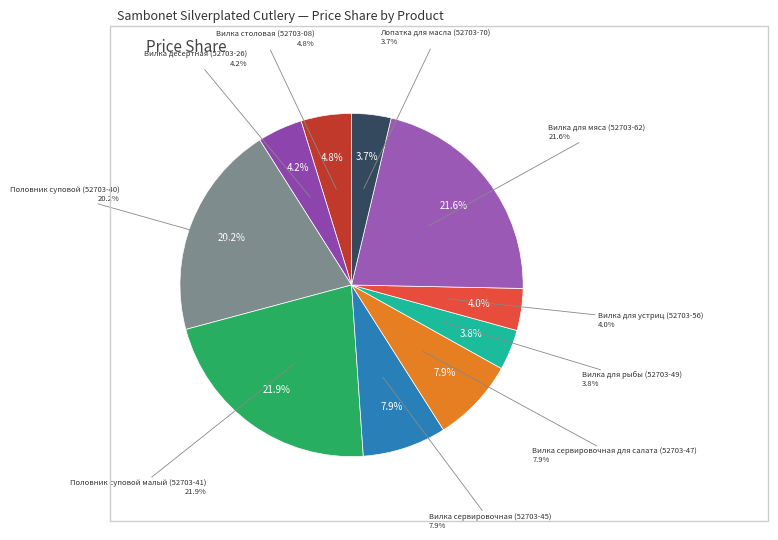

To the nearest percent, what is the average slice percentage?

10%